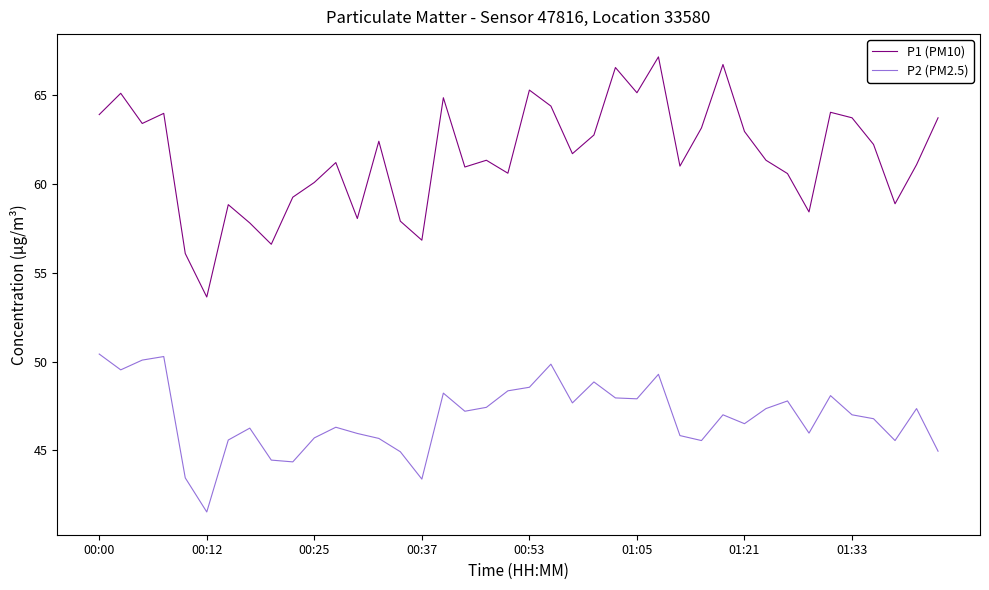

Which series has the largest range (max minus min)?

P1 (PM10)